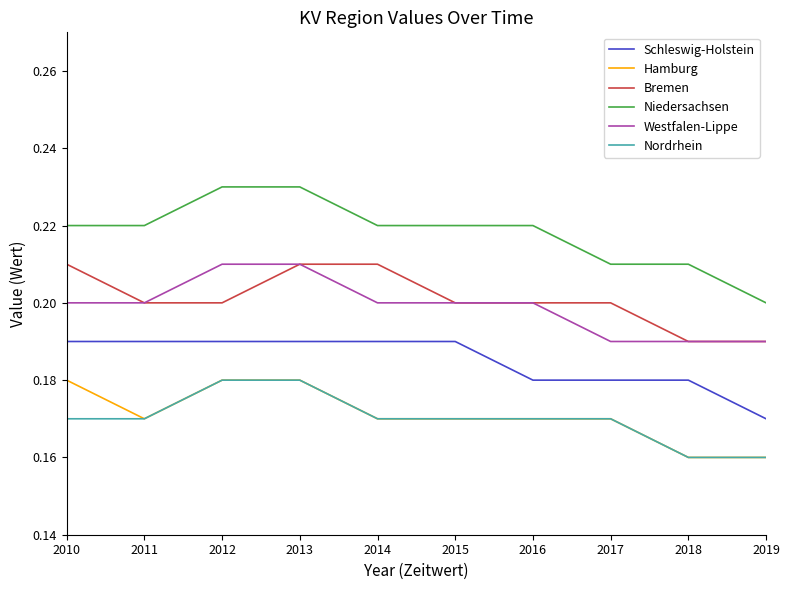

At how many categories does at least one series exceed 0?

10